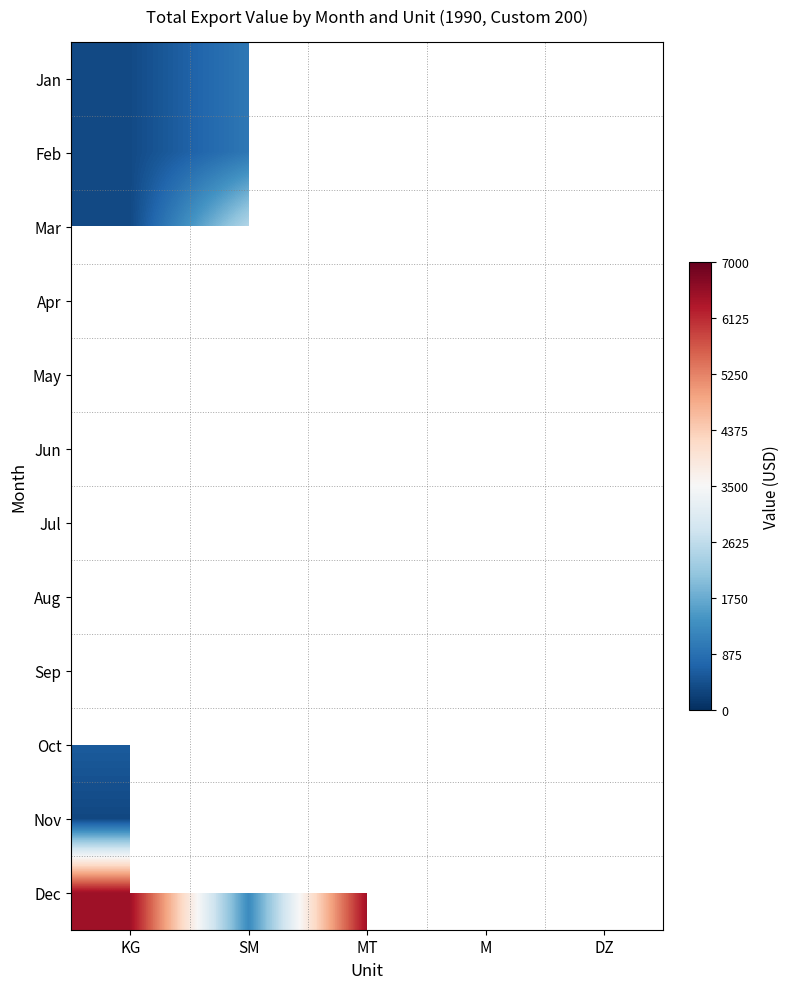

How many data points does each series have?

5